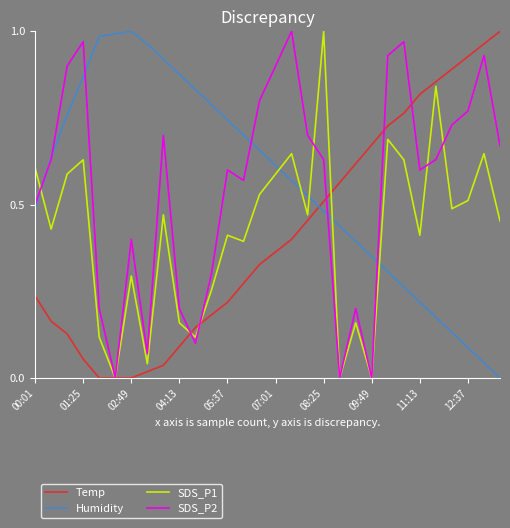

How many lines are shown in the chart?

4